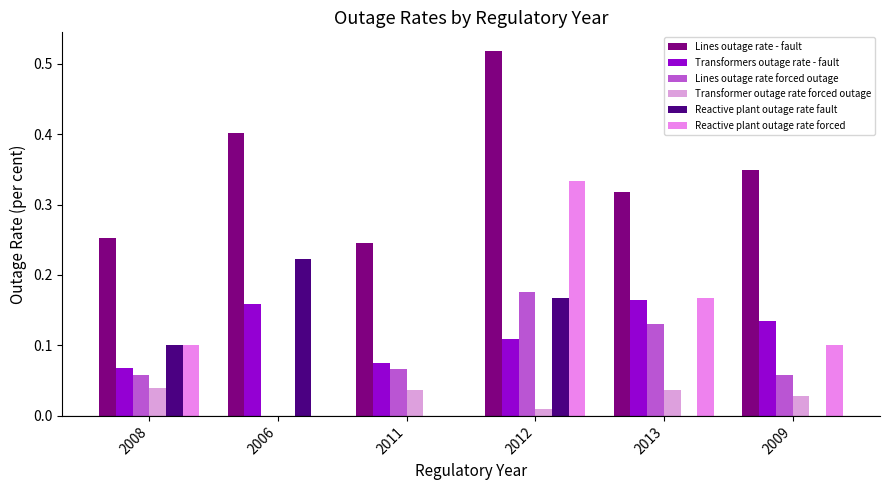

What is the difference between the maximum and second lowest values in the Lines outage rate forced outage series?

0.1